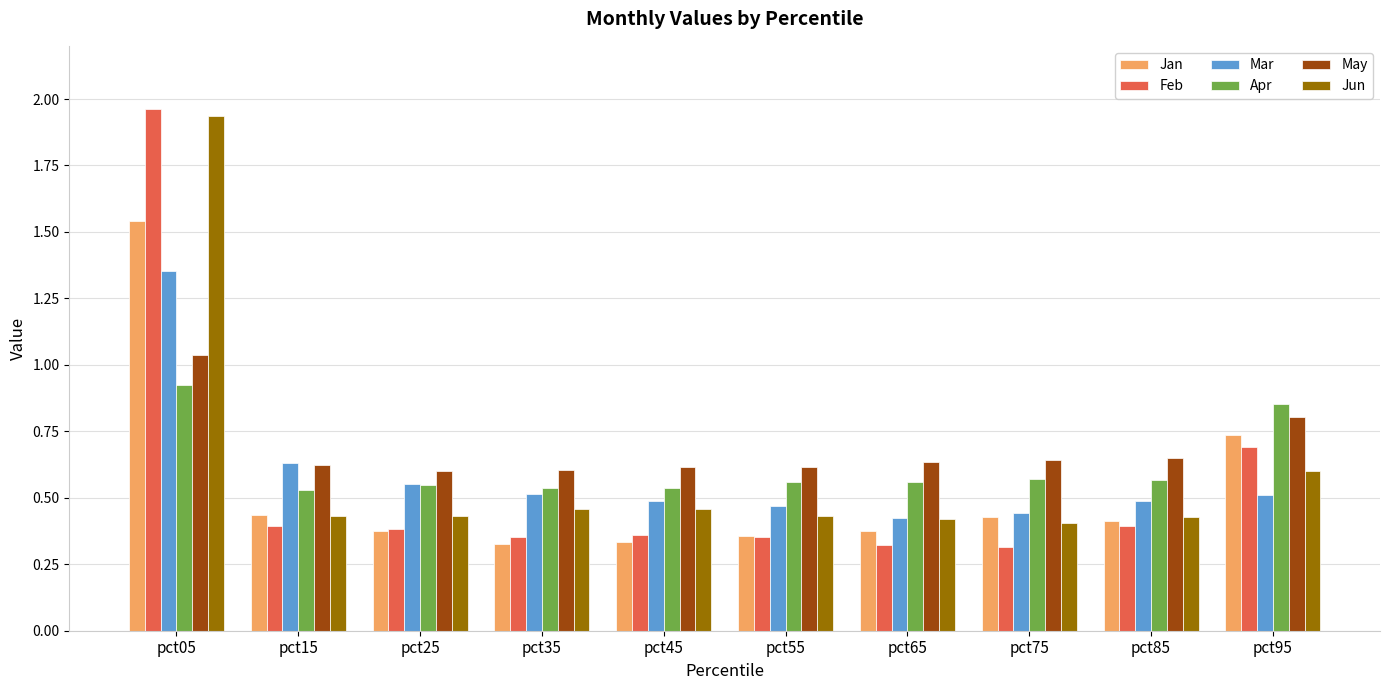

At how many categories does at least one series exceed 1?

1